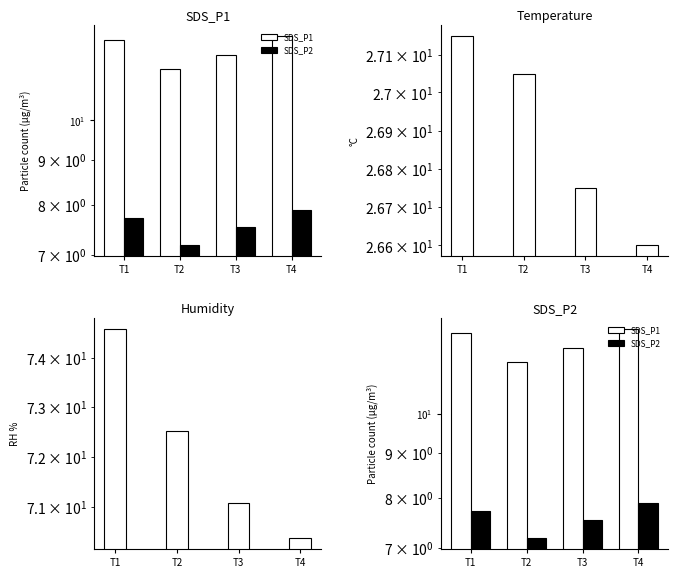

How many distinct data groups are displayed?

4